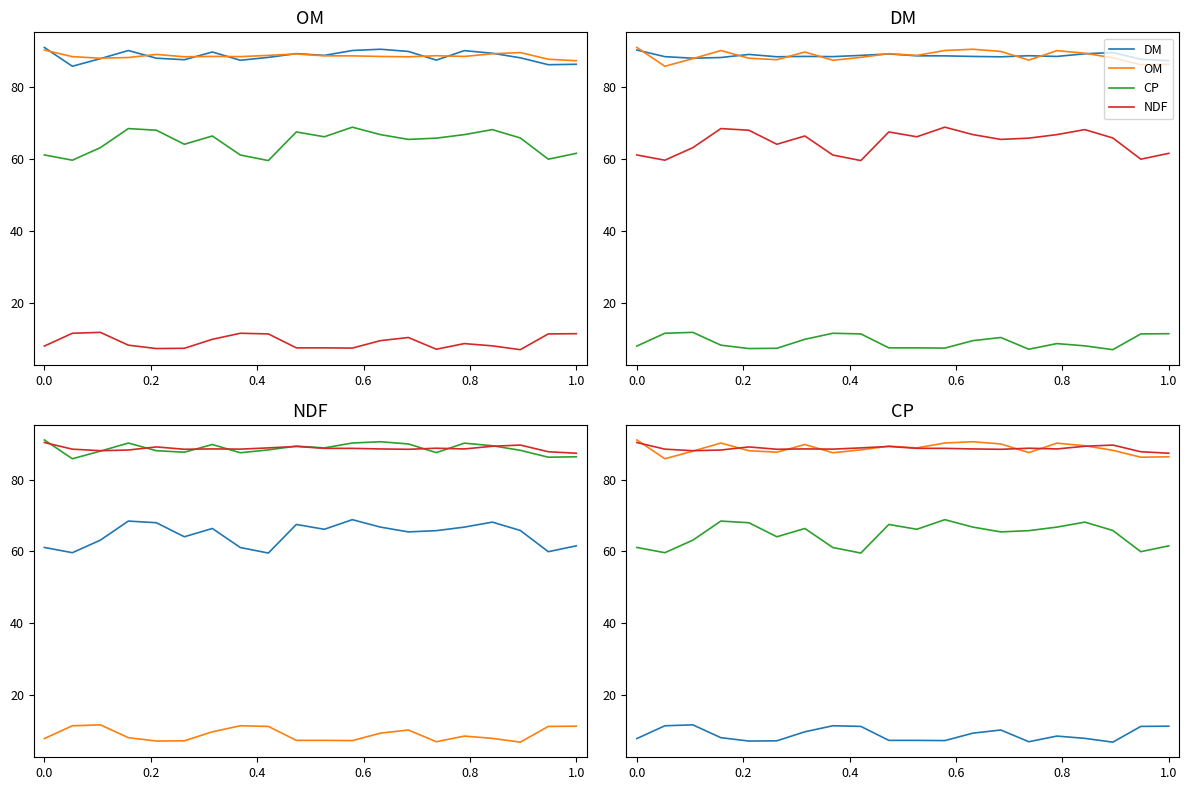

Is the value of NDF at 16 greater than the value of DM at 11?

No